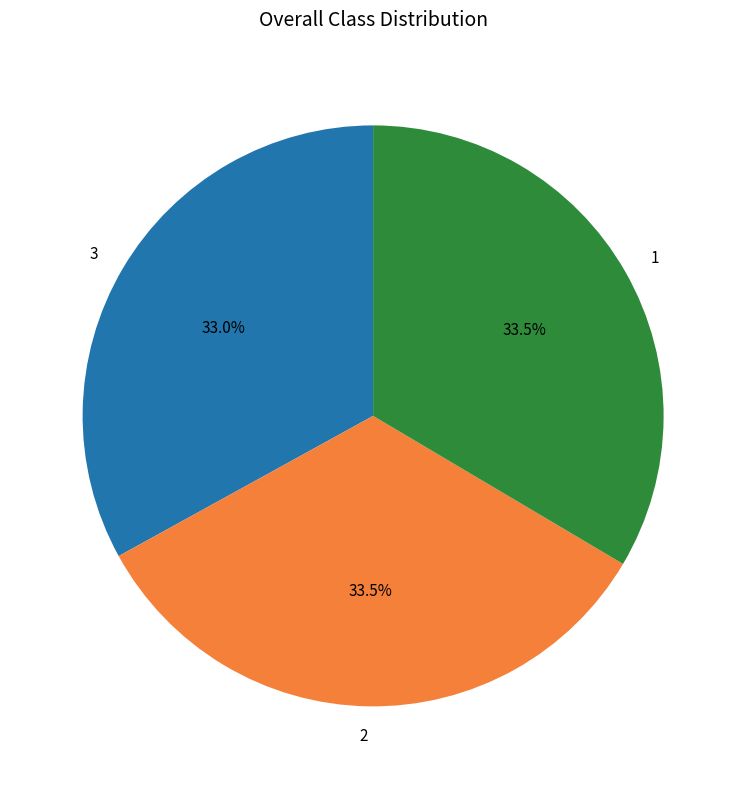

How many segments does this pie chart have?

3